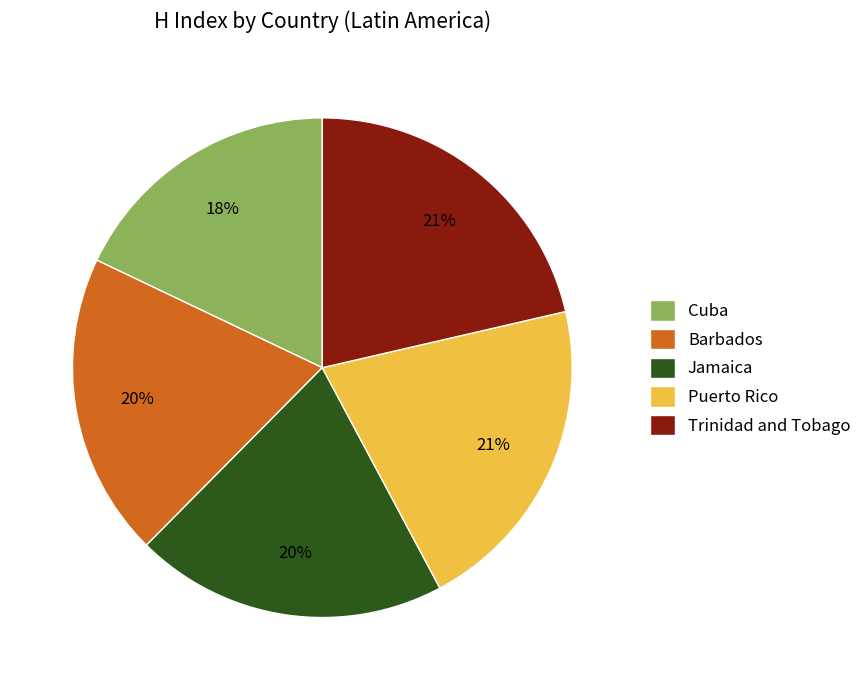

How many slices are in this pie chart?

5